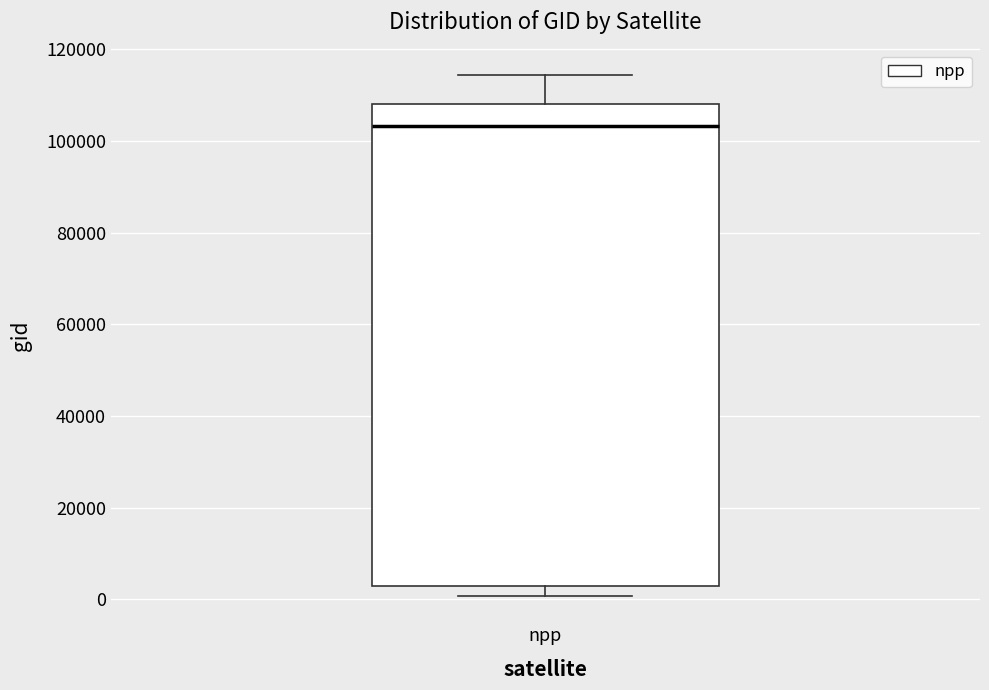

Where is the lower edge of the box for npp on the y-axis? The values are not printed on the chart, so give them approximately, as read against the axis.

2000